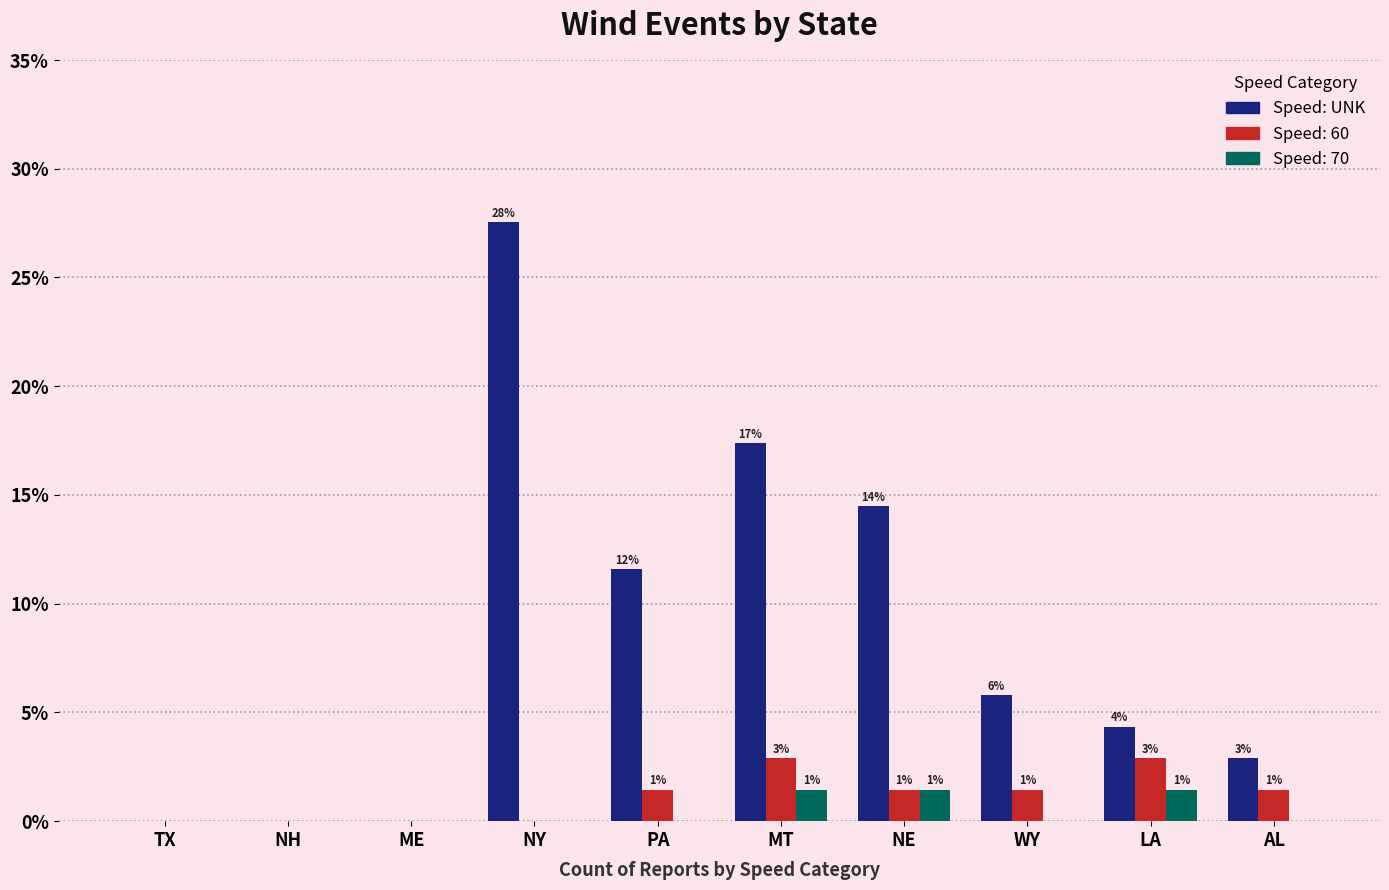

True or false: the data shows 7.6 at PA.

False